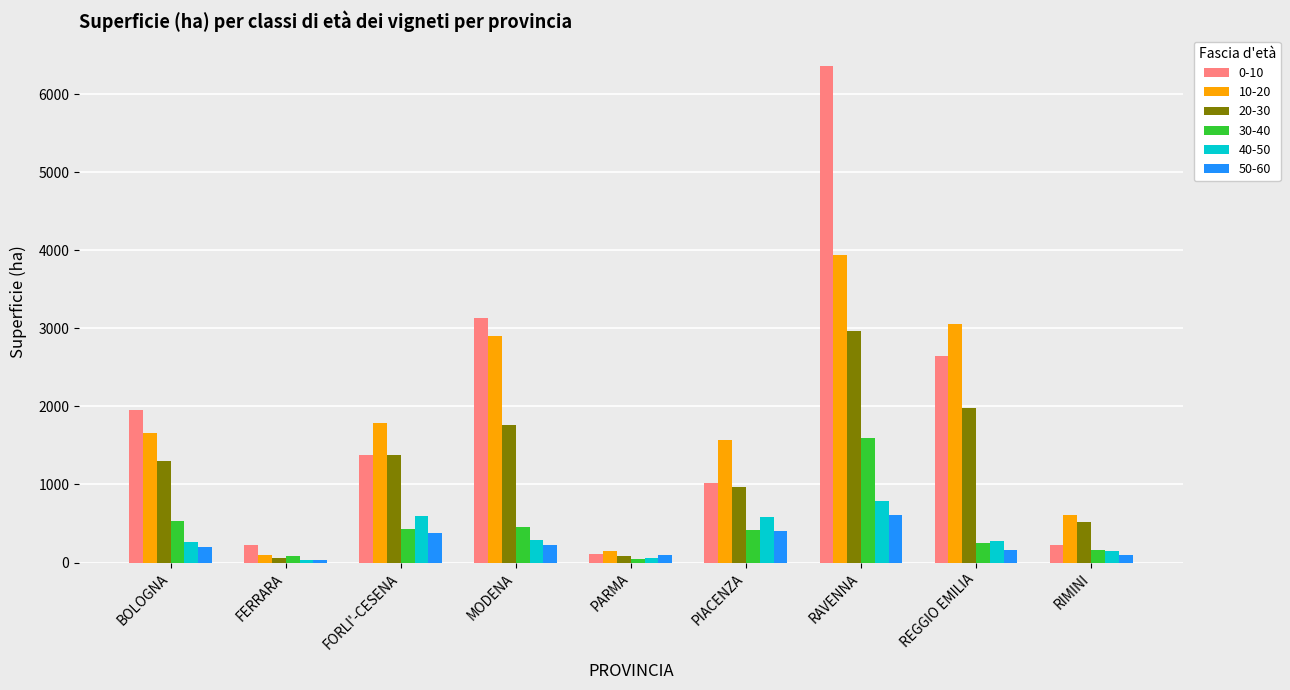

Is it true that 10-20 equals 893.2 at BOLOGNA?

False